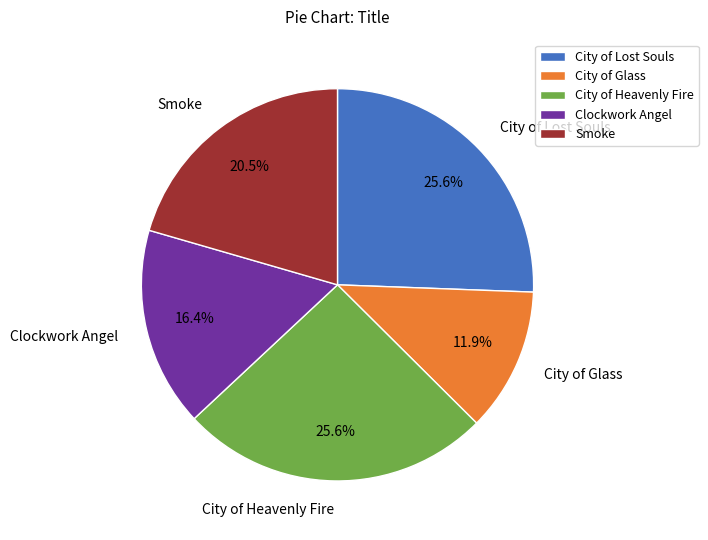

How much of the chart is everything except Smoke?

79.5%